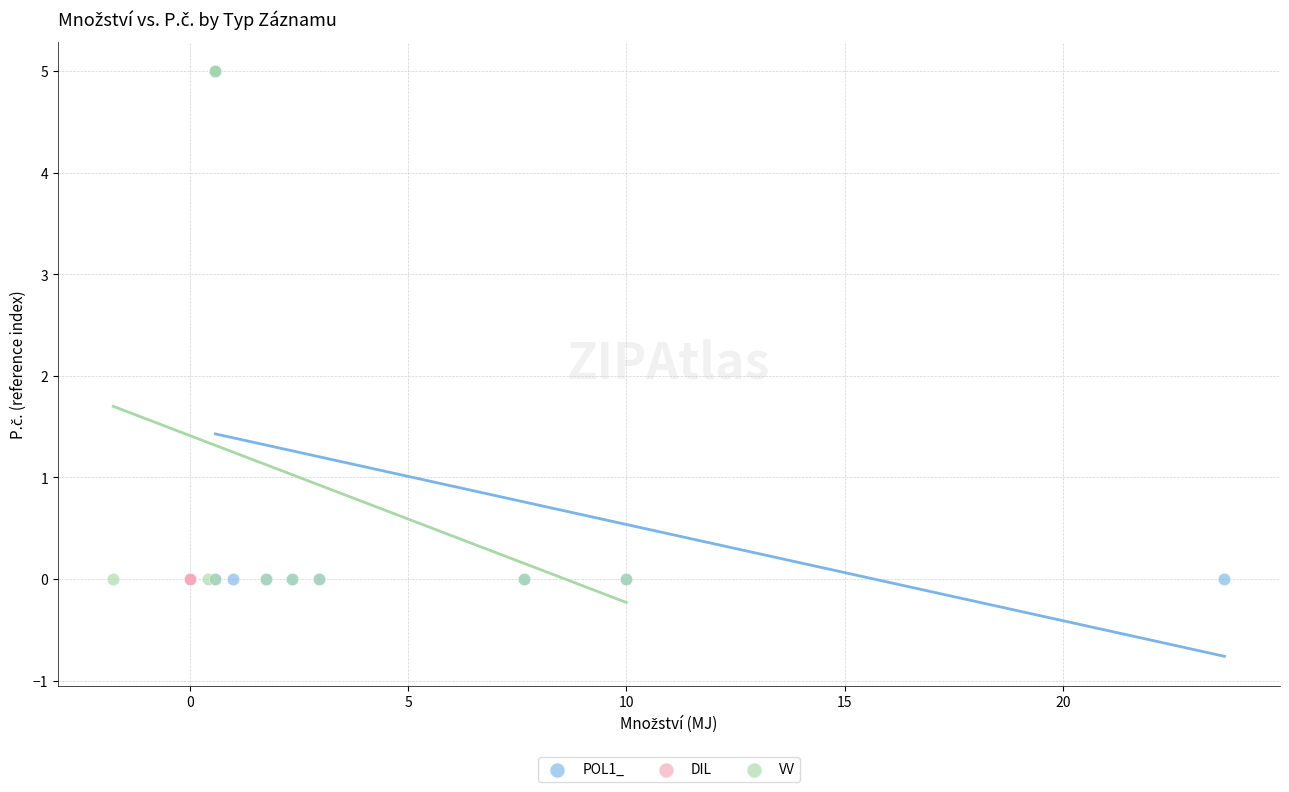

What are all the series names shown in the legend?

POL1_, DIL, VV